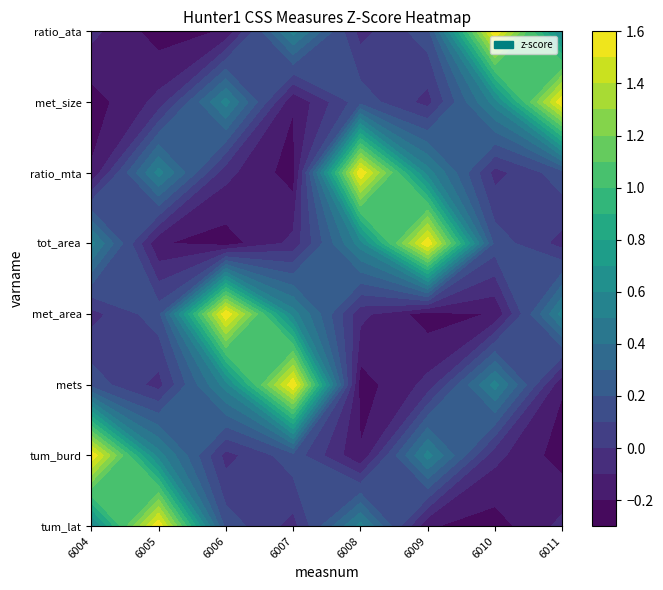

True or false: 6009 has a value of -0.0 at 2.

False